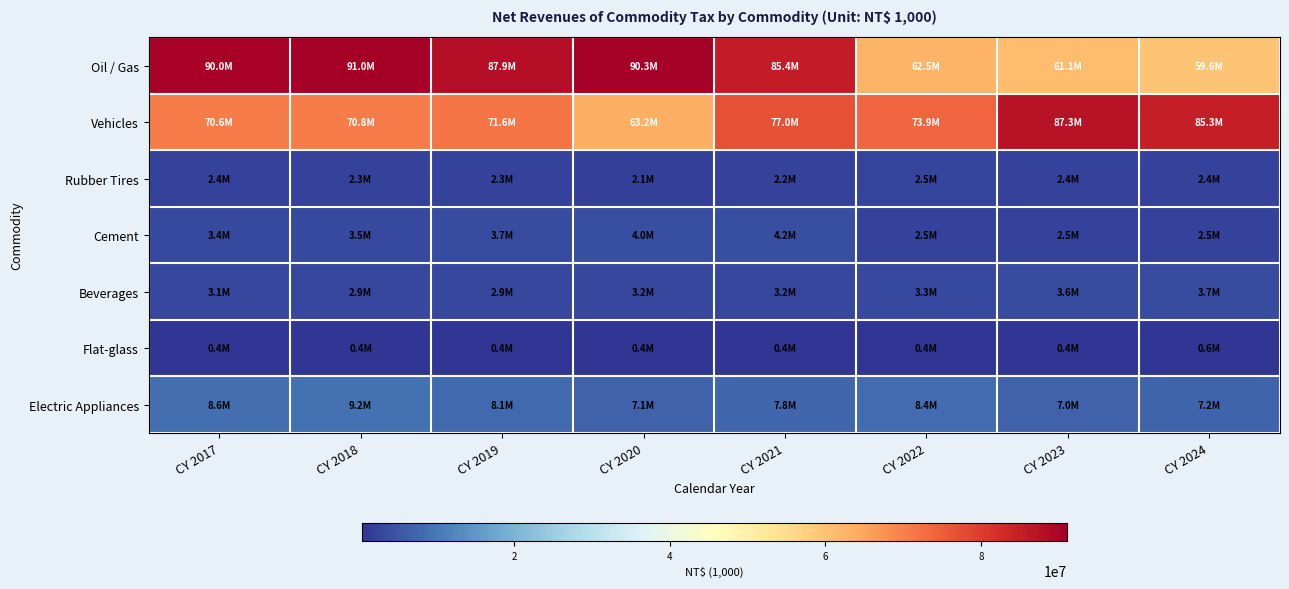

Reading left to right, list all the values displayed in this chart.

Oil / Gas: CY 2017=90007506	CY 2018=91030792	CY 2019=87868506	CY 2020=90348551	CY 2021=85371181	CY 2022=62490132	CY 2023=61079573	CY 2024=59582487
Vehicles: CY 2017=70587634	CY 2018=70757547	CY 2019=71579242	CY 2020=63244844	CY 2021=76959293	CY 2022=73899421	CY 2023=87299096	CY 2024=85293357
Rubber Tires: CY 2017=2417973	CY 2018=2255944	CY 2019=2316716	CY 2020=2068721	CY 2021=2223041	CY 2022=2529164	CY 2023=2401482	CY 2024=2441708
Cement: CY 2017=3381262	CY 2018=3532615	CY 2019=3708525	CY 2020=3955697	CY 2021=4155133	CY 2022=2488977	CY 2023=2466494	CY 2024=2470868
Beverages: CY 2017=3051410	CY 2018=2929530	CY 2019=2948828	CY 2020=3163394	CY 2021=3154326	CY 2022=3312528	CY 2023=3570495	CY 2024=3738580
Flat-glass: CY 2017=431058	CY 2018=407394	CY 2019=404586	CY 2020=378139	CY 2021=441888	CY 2022=431787	CY 2023=433102	CY 2024=574194
Electric Appliances: CY 2017=8590561	CY 2018=9197608	CY 2019=8051783	CY 2020=7064414	CY 2021=7788577	CY 2022=8371416	CY 2023=7004681	CY 2024=7167185